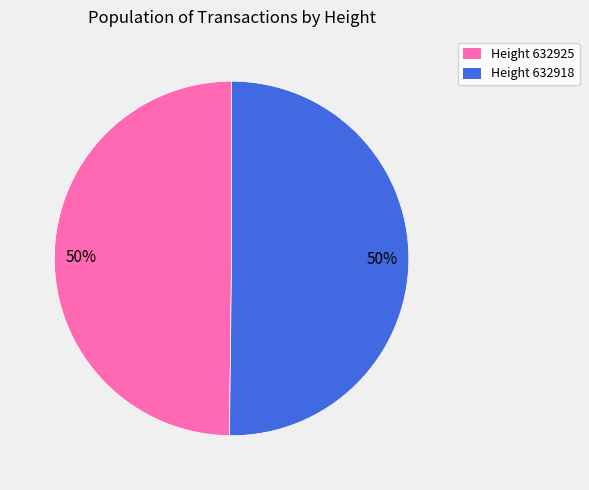

Do Height 632925 and Height 632918 together represent more than half of the pie?

Yes